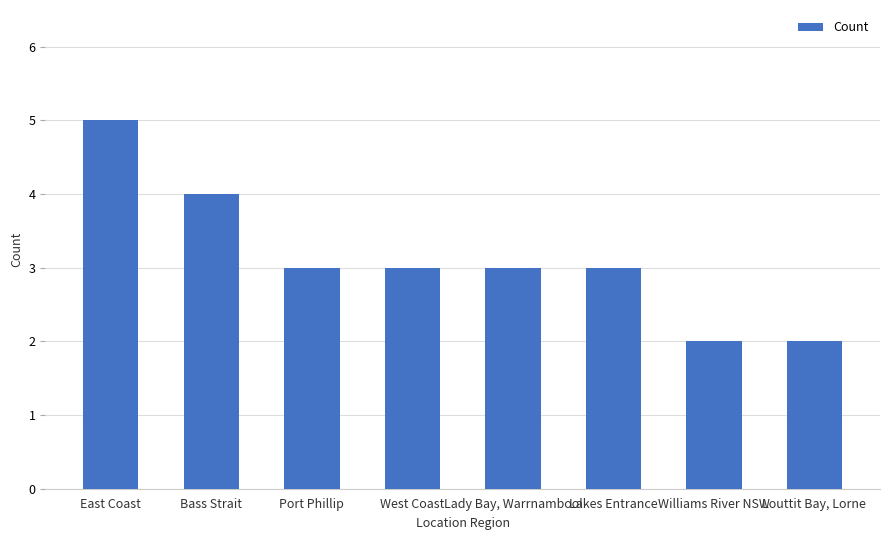

What is the value of the 2nd bar from the left?

4